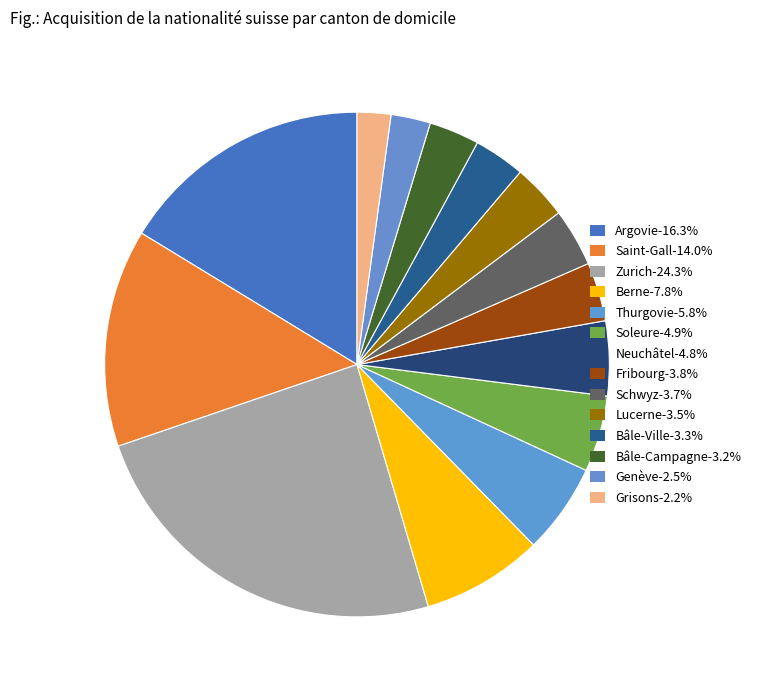

Does Berne represent more than half of the total?

No